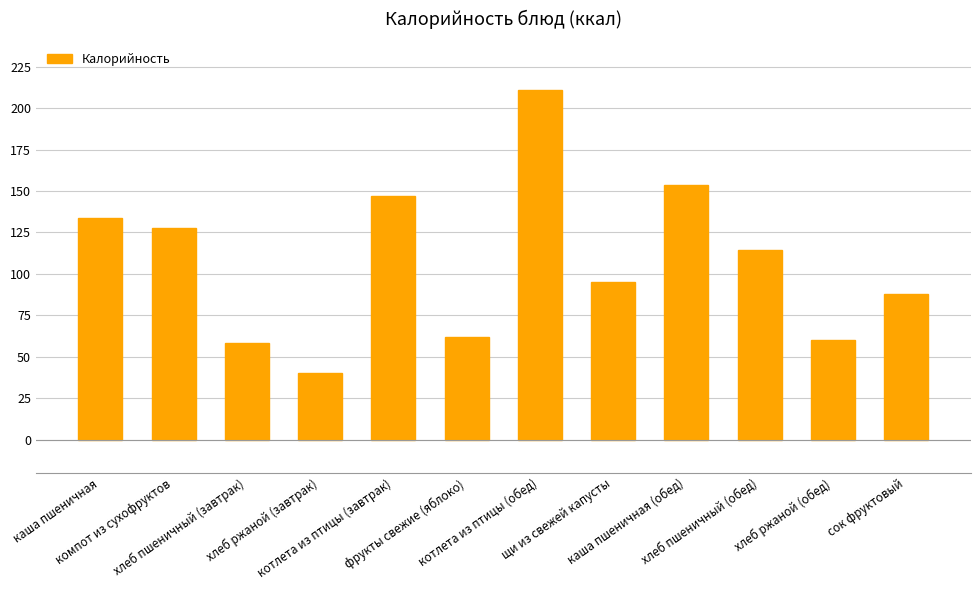

The value at сок фруктовый is 87.7. True or false?

True